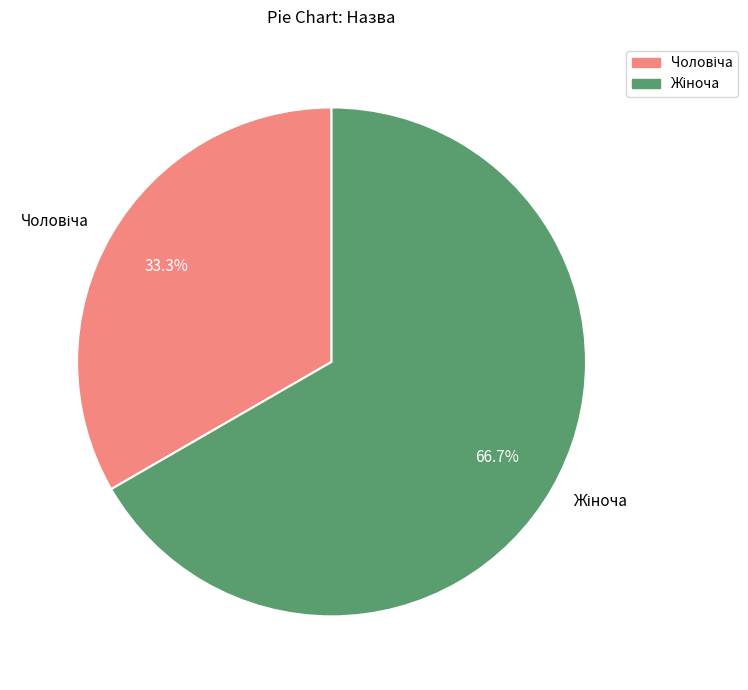

Is there any slice that represents more than half of the pie?

Yes